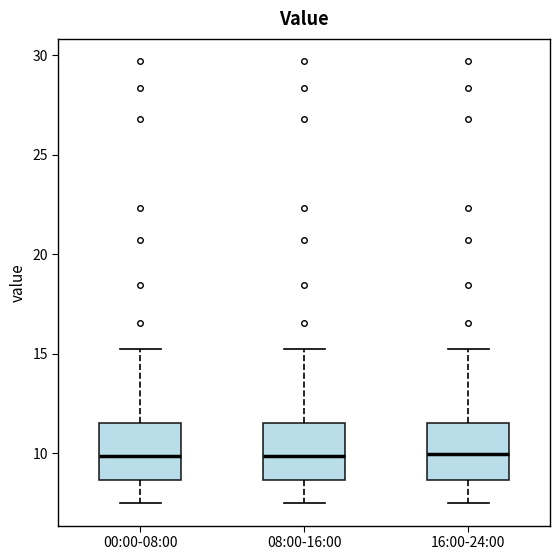

Where is the lower edge of the box for 16:00-24:00 on the y-axis? The values are not printed on the chart, so give them approximately, as read against the axis.

8.5